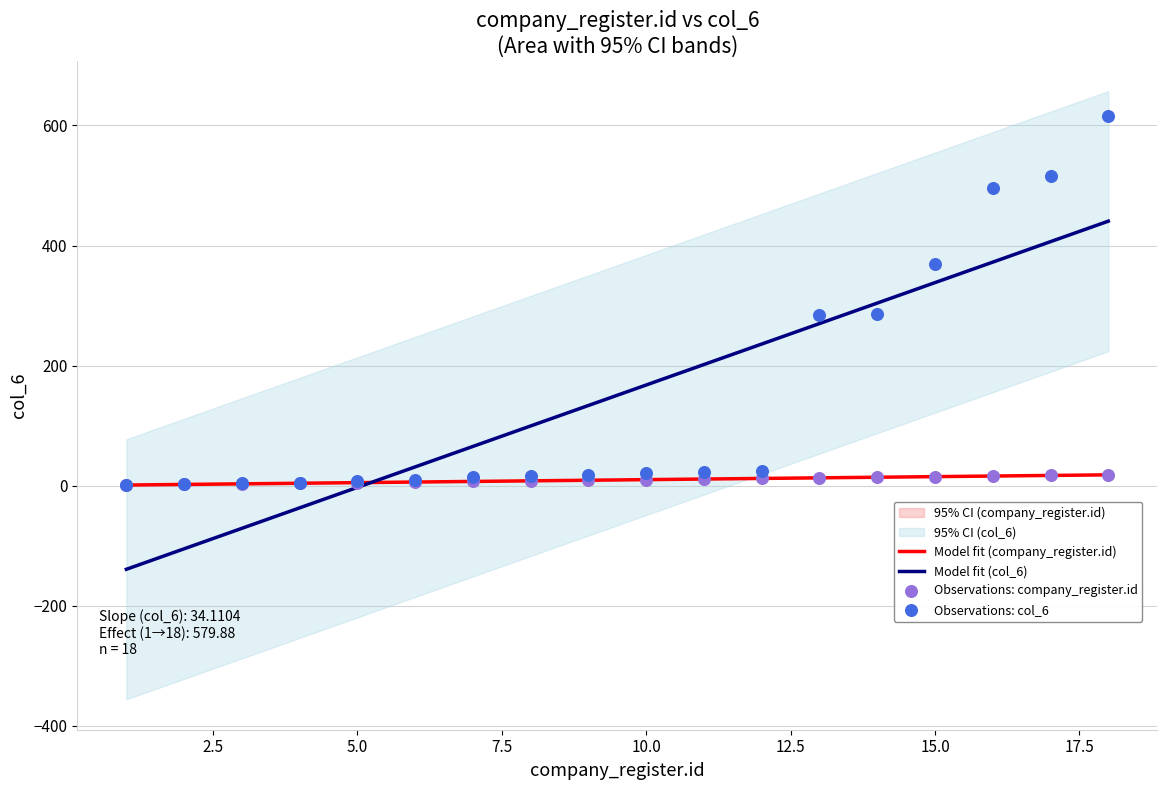

What is the minimum value for Model fit (col_6)?

-139.3